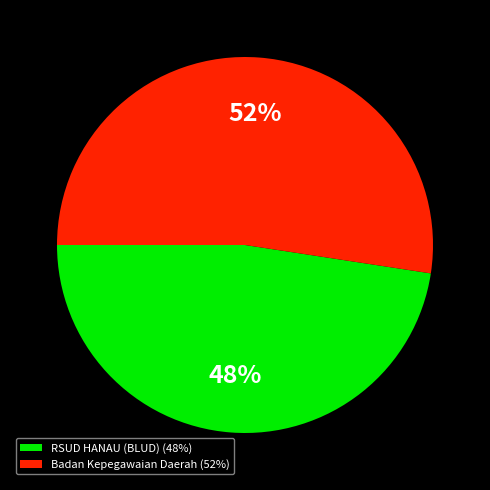

The Badan Kepegawaian Daerah (52%) slice represents 52% of the pie. True or false?

True